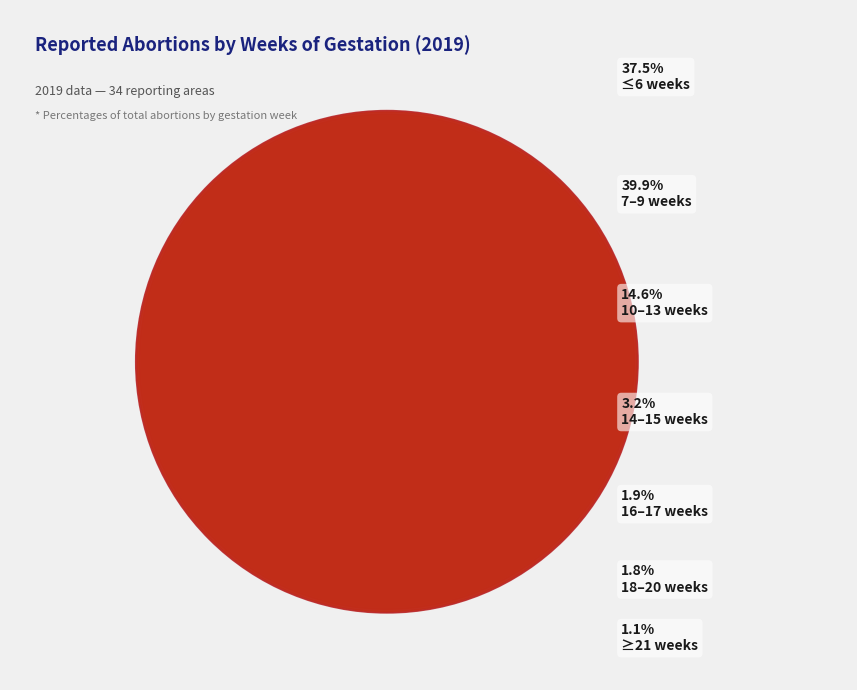

What is the change in value from ≤6 weeks to 16–17 weeks?

-35.6